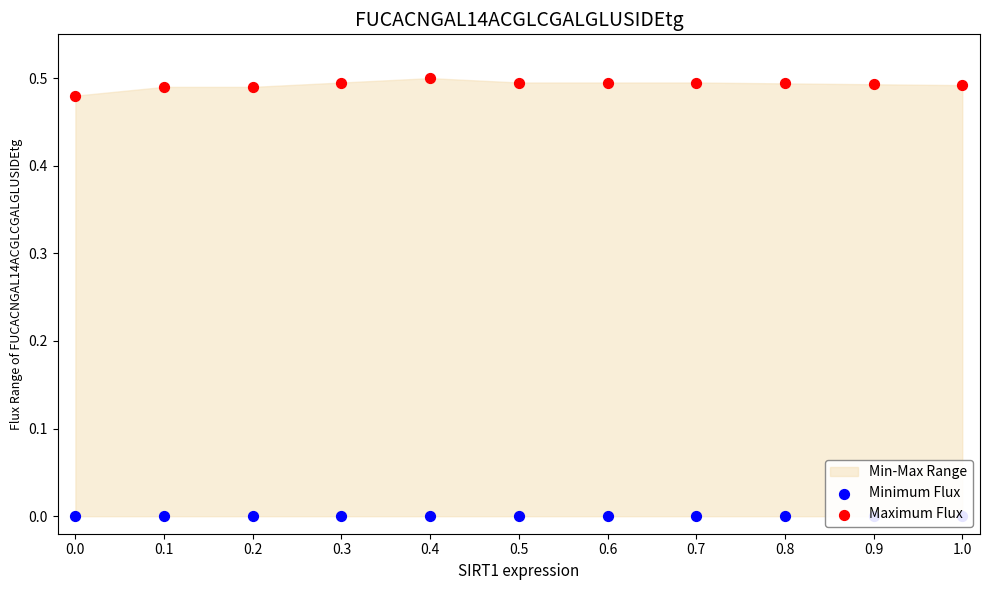

At how many categories does at least one series exceed 0?

11